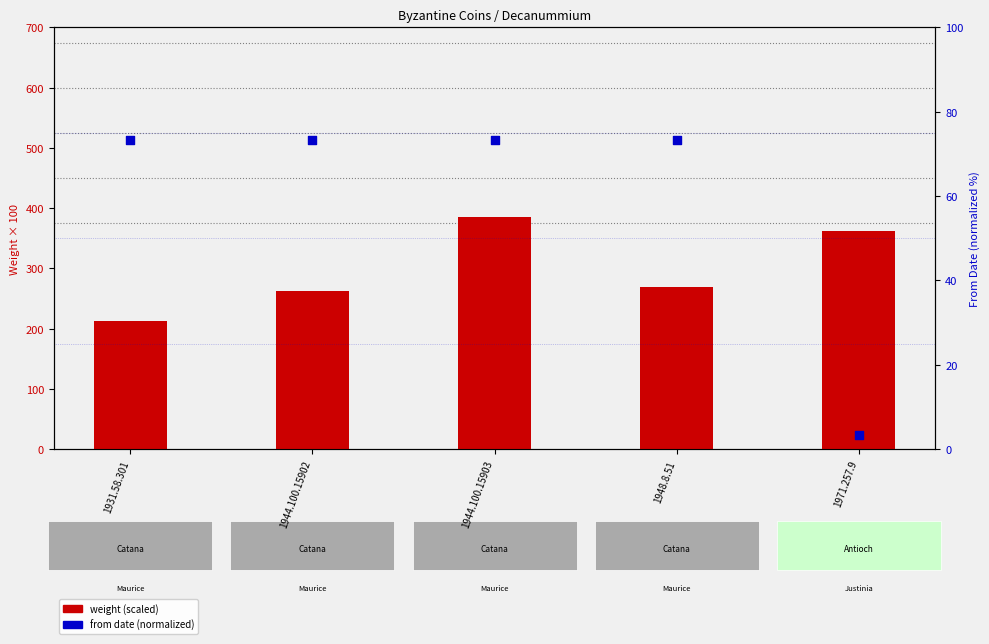

Which series has the largest total across all categories?

Weight (scaled)